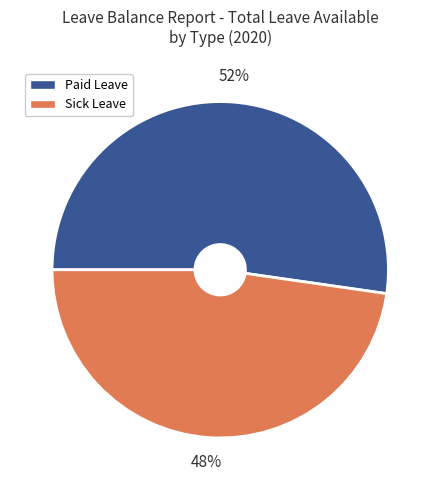

To the nearest percent, what is the average slice percentage?

50%